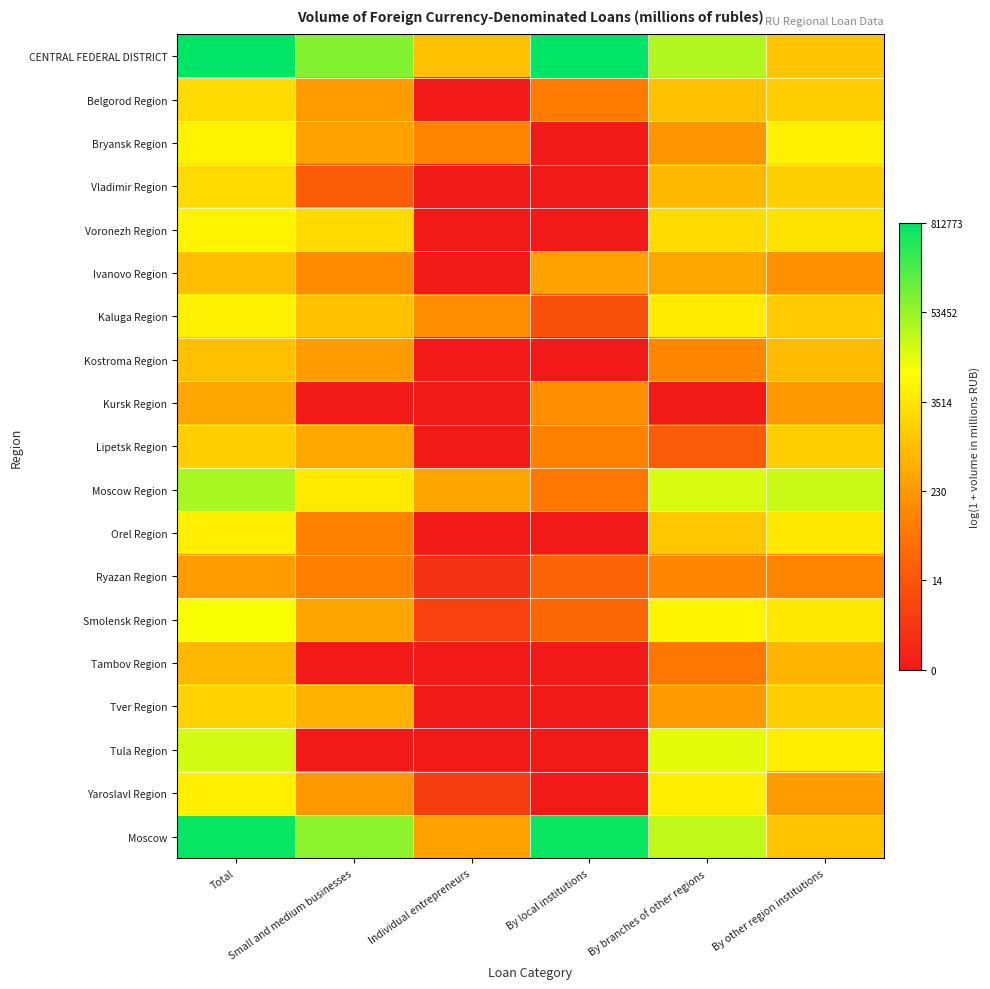

Reading left to right, extract all data points from this chart.

CENTRAL FEDERAL DISTRICT: Total=13.6	Small and medium businesses=11.2	Individual entrepreneurs=6.9	By local institutions=13.6	By branches of other regions=10.4	By other region institutions=7.0
Belgorod Region: Total=7.8	Small and medium businesses=5.6	Individual entrepreneurs=0.0	By local institutions=4.3	By branches of other regions=6.9	By other region institutions=7.3
Bryansk Region: Total=8.6	Small and medium businesses=5.8	Individual entrepreneurs=4.7	By local institutions=0.0	By branches of other regions=5.4	By other region institutions=8.6
Vladimir Region: Total=7.8	Small and medium businesses=3.0	Individual entrepreneurs=0.0	By local institutions=0.0	By branches of other regions=6.6	By other region institutions=7.4
Voronezh Region: Total=8.7	Small and medium businesses=7.8	Individual entrepreneurs=0.0	By local institutions=0.0	By branches of other regions=7.9	By other region institutions=8.1
Ivanovo Region: Total=6.8	Small and medium businesses=5.0	Individual entrepreneurs=0.0	By local institutions=5.8	By branches of other regions=5.9	By other region institutions=5.1
Kaluga Region: Total=8.6	Small and medium businesses=6.9	Individual entrepreneurs=5.0	By local institutions=2.5	By branches of other regions=8.3	By other region institutions=7.2
Kostroma Region: Total=6.8	Small and medium businesses=5.6	Individual entrepreneurs=0.0	By local institutions=0.0	By branches of other regions=4.8	By other region institutions=6.7
Kursk Region: Total=6.0	Small and medium businesses=0.0	Individual entrepreneurs=0.0	By local institutions=5.1	By branches of other regions=0.0	By other region institutions=5.4
Lipetsk Region: Total=7.4	Small and medium businesses=6.0	Individual entrepreneurs=0.0	By local institutions=4.7	By branches of other regions=2.9	By other region institutions=7.3
Moscow Region: Total=10.6	Small and medium businesses=8.4	Individual entrepreneurs=5.9	By local institutions=4.2	By branches of other regions=9.8	By other region institutions=10.0
Orel Region: Total=8.5	Small and medium businesses=4.6	Individual entrepreneurs=0.0	By local institutions=0.0	By branches of other regions=7.1	By other region institutions=8.3
Ryazan Region: Total=5.6	Small and medium businesses=4.5	Individual entrepreneurs=1.1	By local institutions=3.3	By branches of other regions=4.8	By other region institutions=4.8
Smolensk Region: Total=9.2	Small and medium businesses=5.9	Individual entrepreneurs=1.8	By local institutions=3.4	By branches of other regions=8.7	By other region institutions=8.2
Tambov Region: Total=6.5	Small and medium businesses=0.0	Individual entrepreneurs=0.0	By local institutions=0.0	By branches of other regions=4.2	By other region institutions=6.4
Tver Region: Total=7.5	Small and medium businesses=6.4	Individual entrepreneurs=0.0	By local institutions=0.0	By branches of other regions=5.5	By other region institutions=7.4
Tula Region: Total=9.9	Small and medium businesses=0.0	Individual entrepreneurs=0.0	By local institutions=0.0	By branches of other regions=9.6	By other region institutions=8.5
Yaroslavl Region: Total=8.5	Small and medium businesses=5.4	Individual entrepreneurs=1.6	By local institutions=0.0	By branches of other regions=8.5	By other region institutions=5.6
Moscow: Total=13.5	Small and medium businesses=11.1	Individual entrepreneurs=5.8	By local institutions=13.4	By branches of other regions=10.2	By other region institutions=7.0